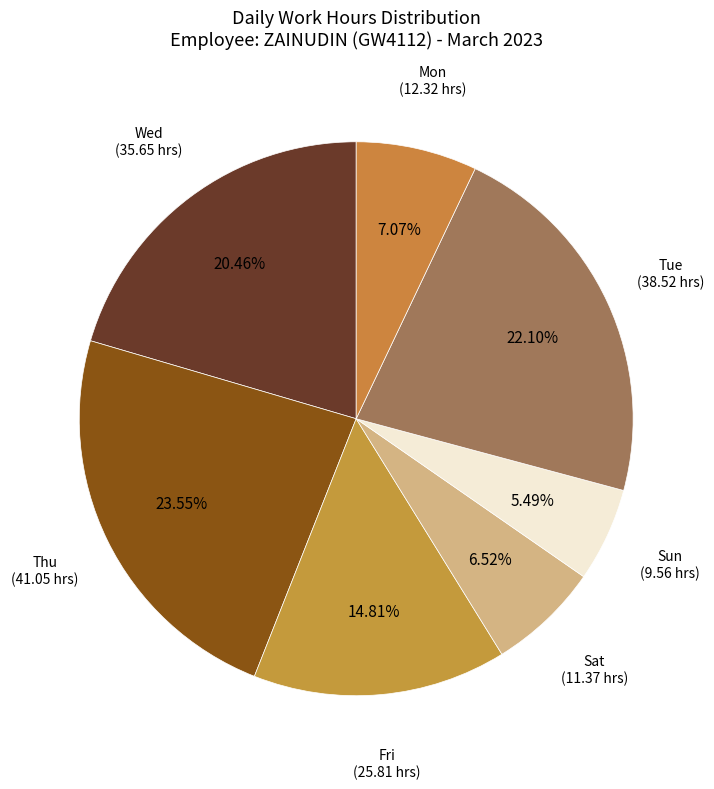

Which has a higher value, Thu (41.05 hrs) or Wed (35.65 hrs)?

Thu (41.05 hrs)